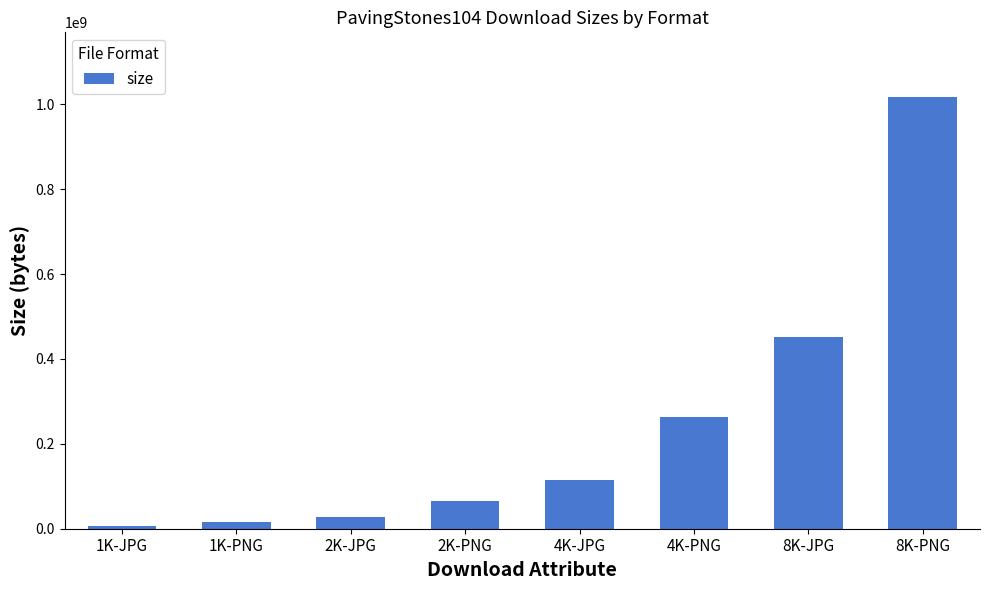

What is the ratio of the value at 1K-PNG to the value at 1K-JPG?

2.3